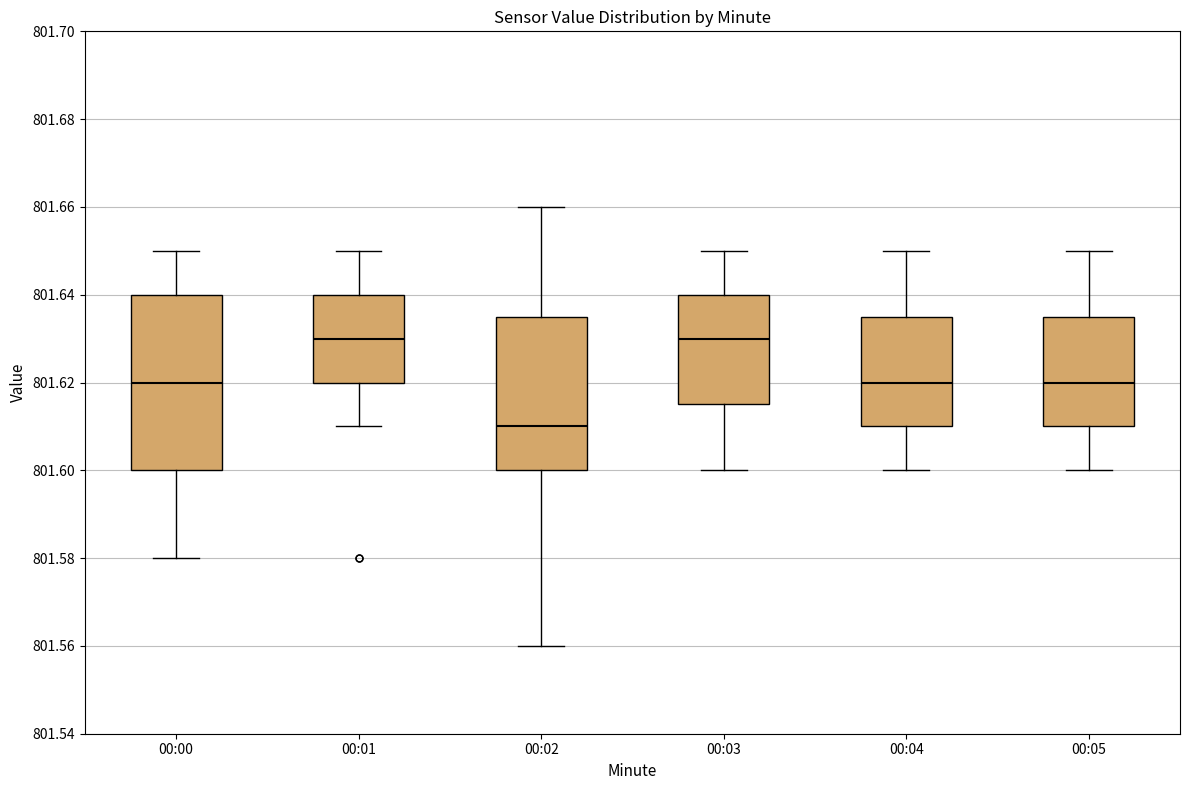

Reading left to right, transcribe this box plot: for each box, give where its median line is, the range the box spans, and where its two whiskers end, as read against the y-axis. The values are not printed on the chart, so give them approximately, as read against the axis.

00:00: median 801.620, box 801.600 to 801.640, whiskers 801.580 to 801.650
00:01: median 801.630, box 801.620 to 801.640, whiskers 801.610 to 801.650
00:02: median 801.610, box 801.600 to 801.636, whiskers 801.560 to 801.660
00:03: median 801.630, box 801.616 to 801.640, whiskers 801.600 to 801.650
00:04: median 801.620, box 801.610 to 801.636, whiskers 801.600 to 801.650
00:05: median 801.620, box 801.610 to 801.636, whiskers 801.600 to 801.650